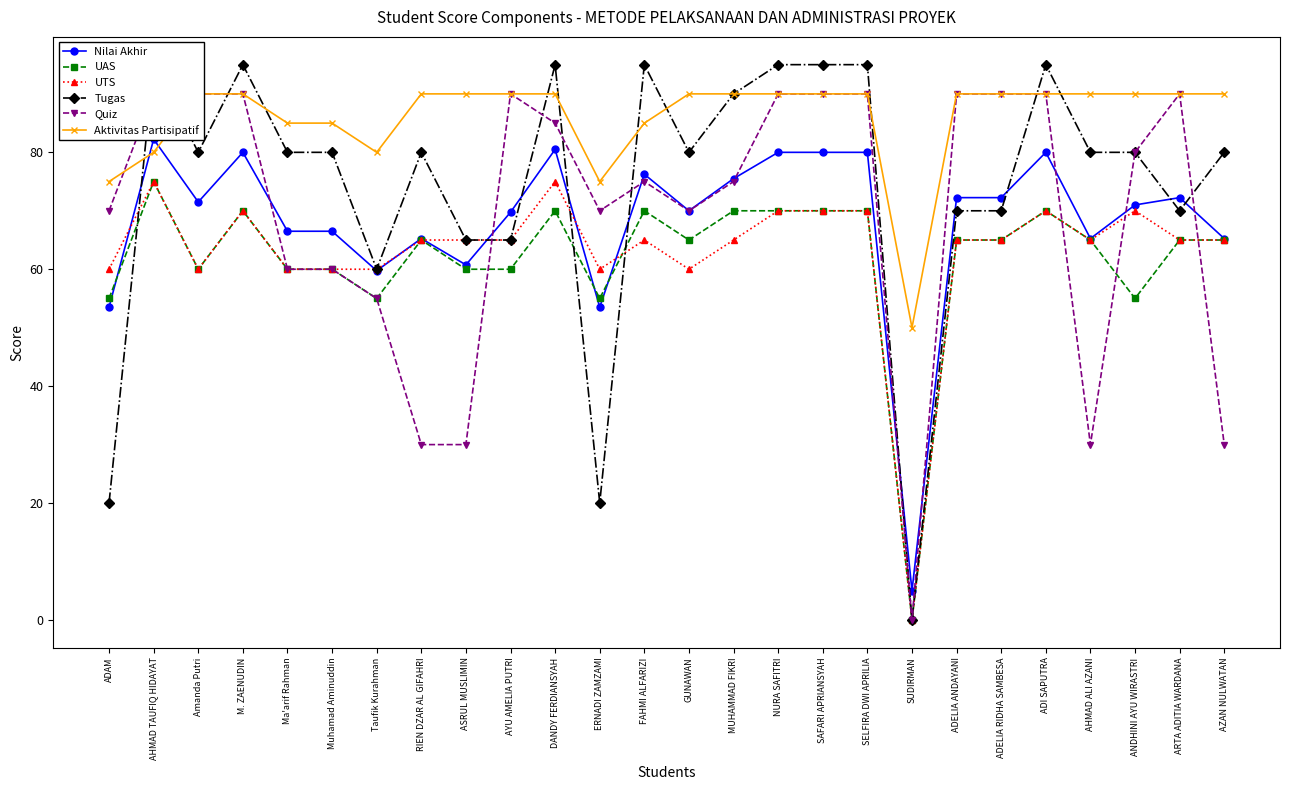

Which series has the widest spread of values?

Tugas